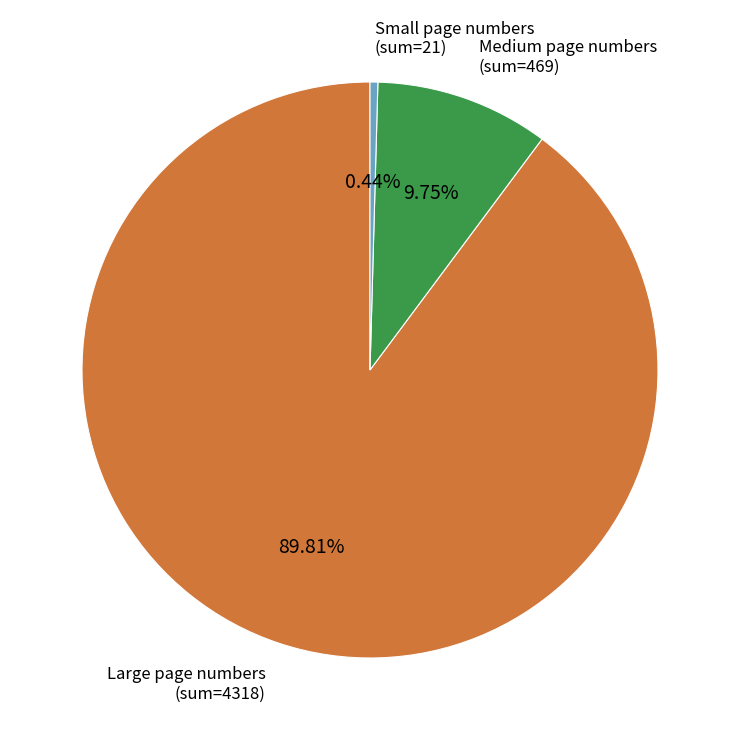

Does any single category account for the majority?

Yes